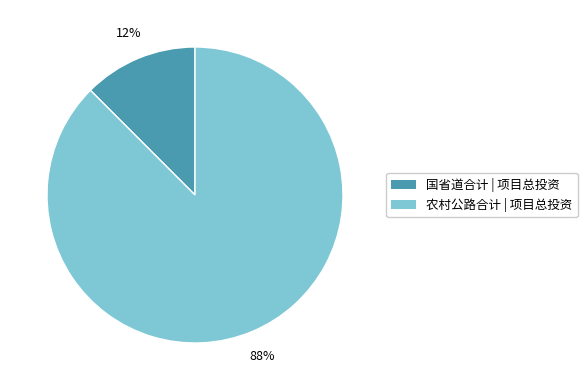

To the nearest percent, what is the combined percentage of 农村公路合计 and 国省道合计?

100%